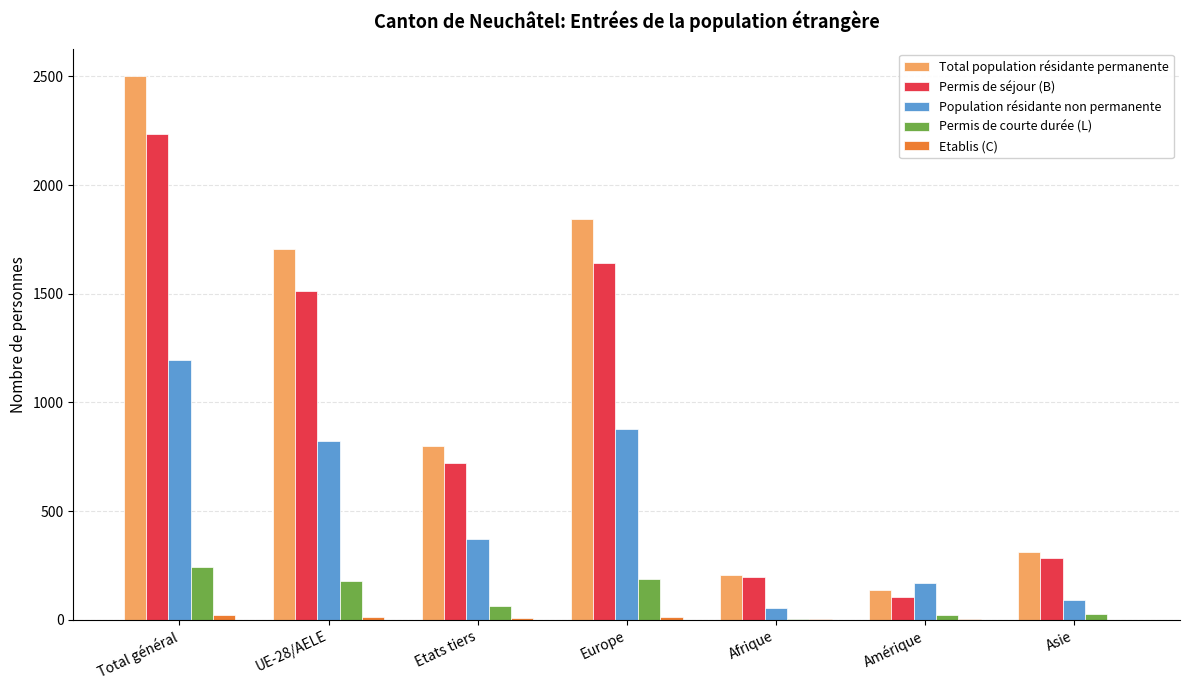

What is the greatest value displayed?

2503